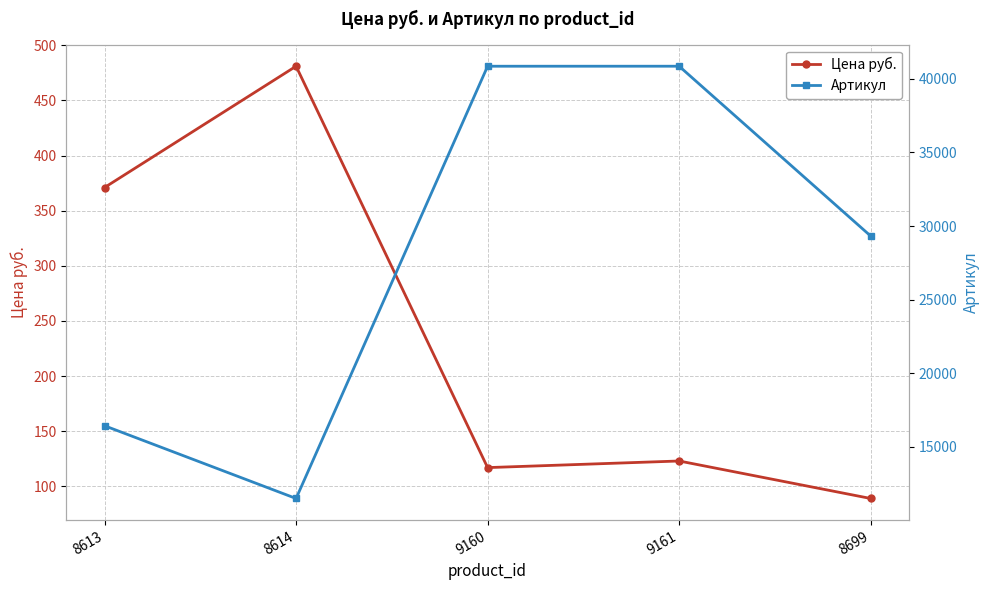

What value does the Артикул series have at 9161, to the nearest 10?

40860